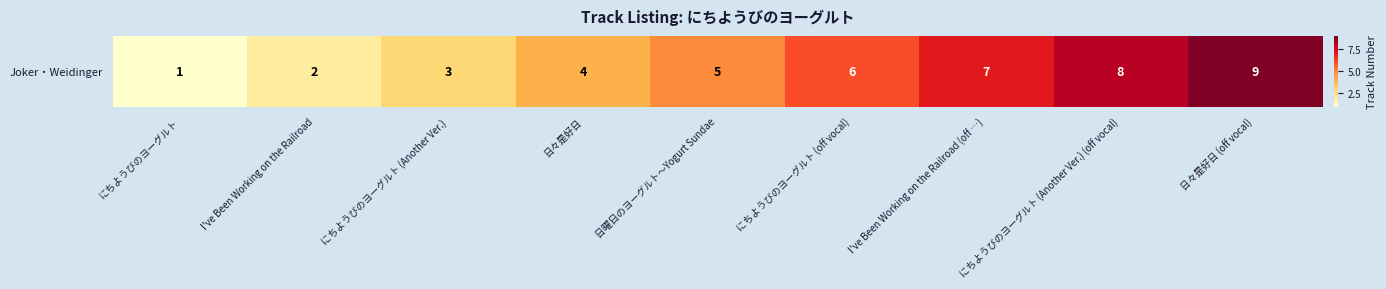

Rank the categories by value from highest to lowest.

日々是好日 (off vocal), にちようびのヨーグルト (Another Ver.) (off vocal), I've Been Working on the Railroad (off …), にちようびのヨーグルト (off vocal), 日曜日のヨーグルト～Yogurt Sundae, 日々是好日, にちようびのヨーグルト (Another Ver.), I've Been Working on the Railroad, にちようびのヨーグルト